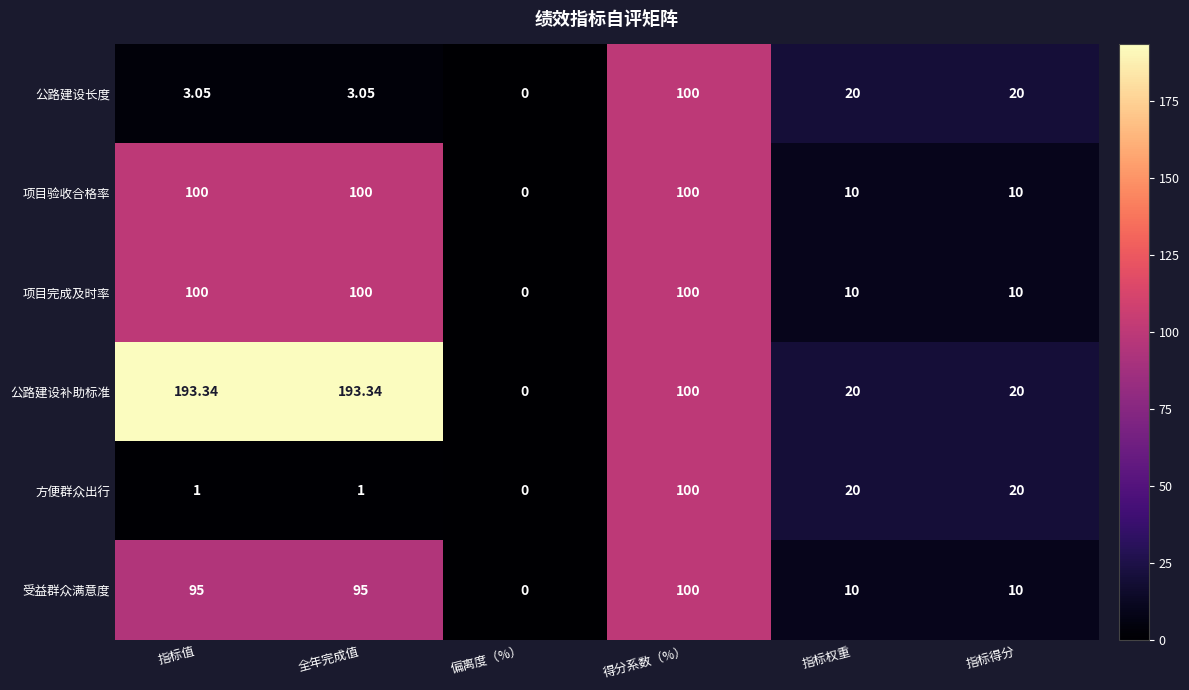

Which series has the largest total across all categories?

公路建设补助标准